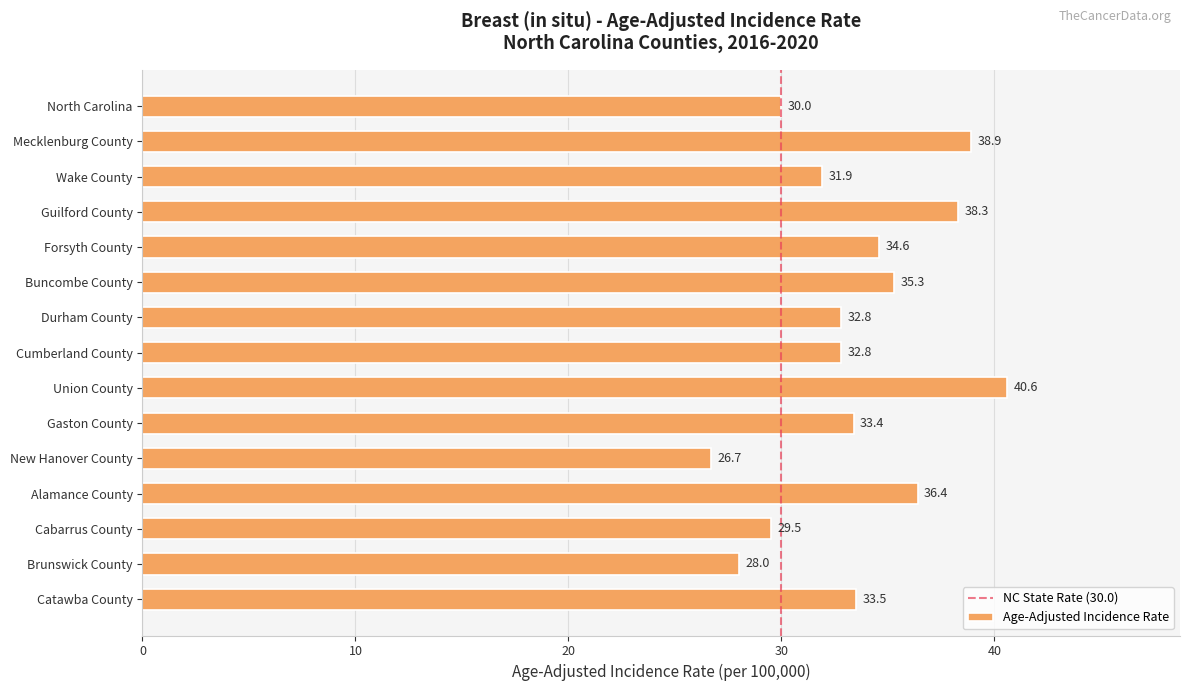

The value at Alamance County is 47.4. True or false?

False